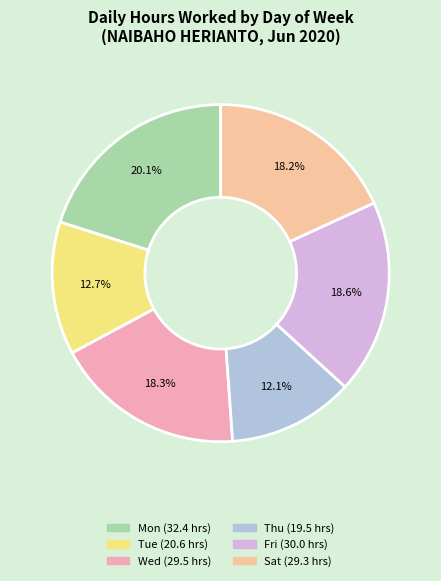

Approximately how many times larger is the value at Sat compared to Mon?

0.9